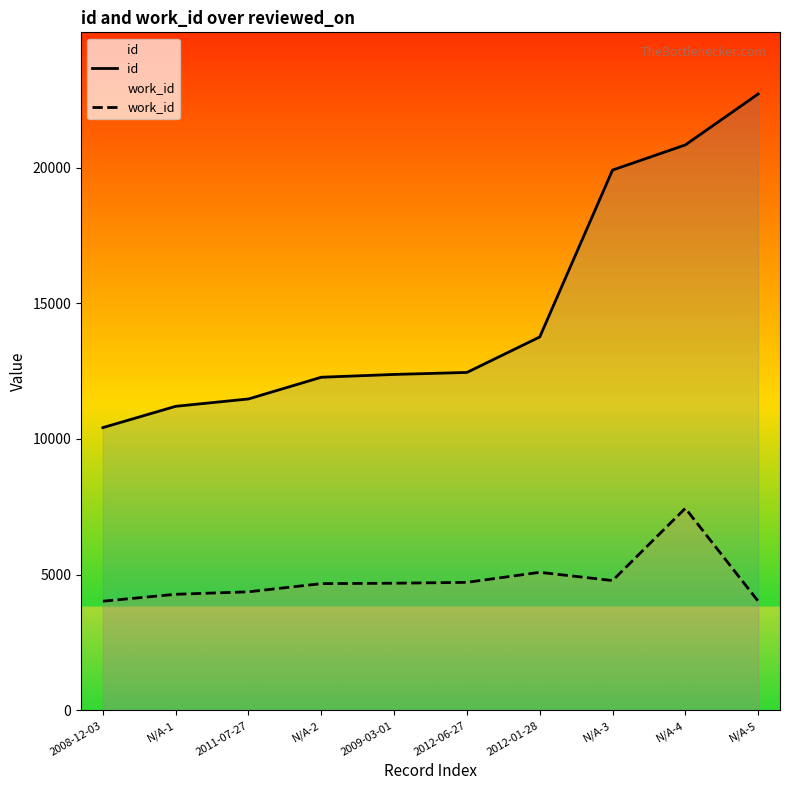

Is it true that work_id equals 1861 at N/A-4?

False